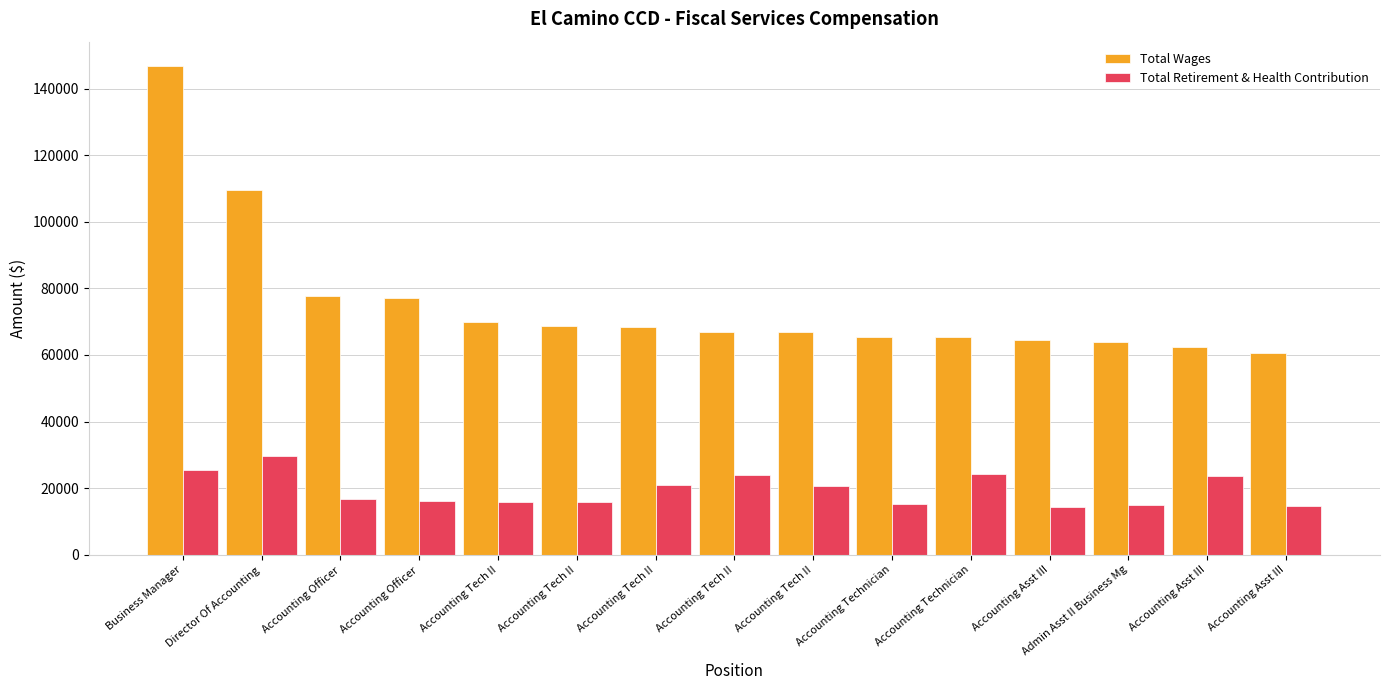

What is the label of the 12th bar from the right?

Accounting Officer